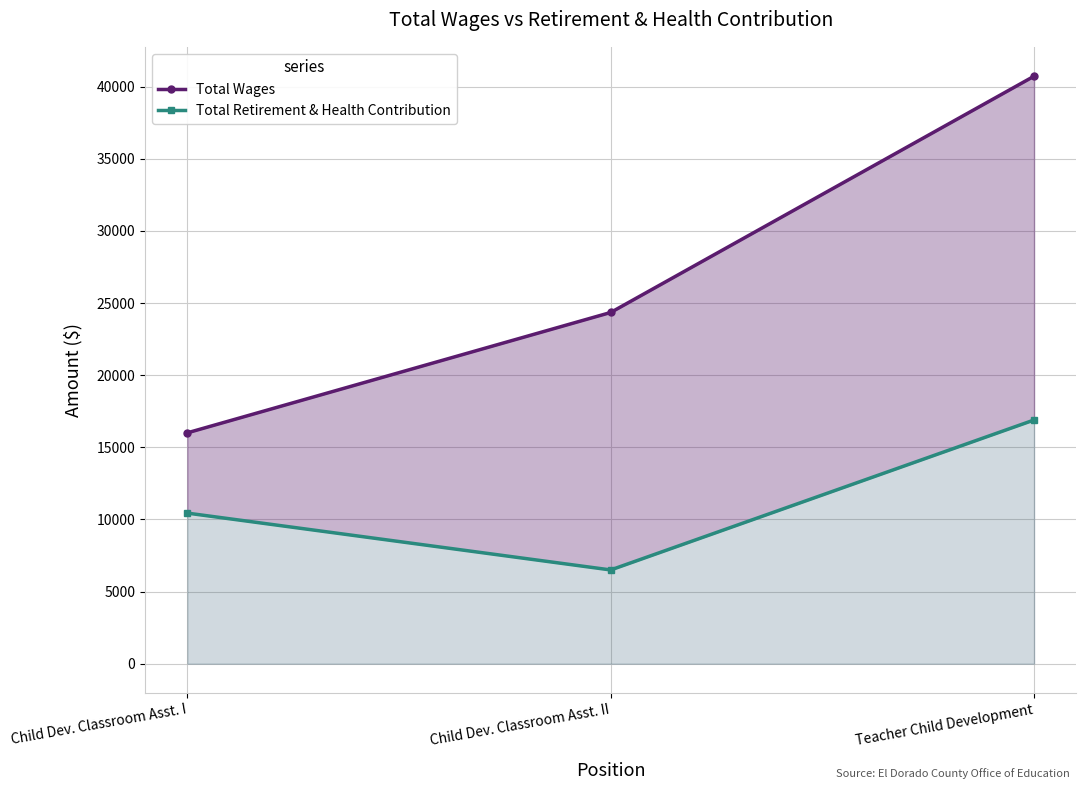

Is it true that Total Wages equals 16003 at Child Dev. Classroom Asst. I?

True